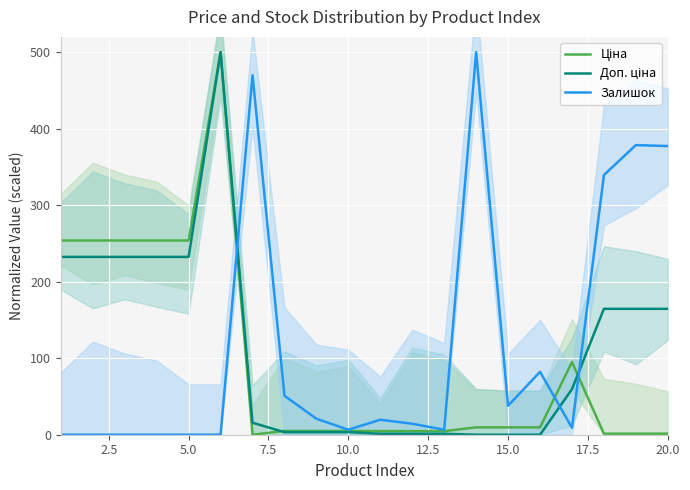

The Ціна series shows 9.6 at 15.0. True or false?

True